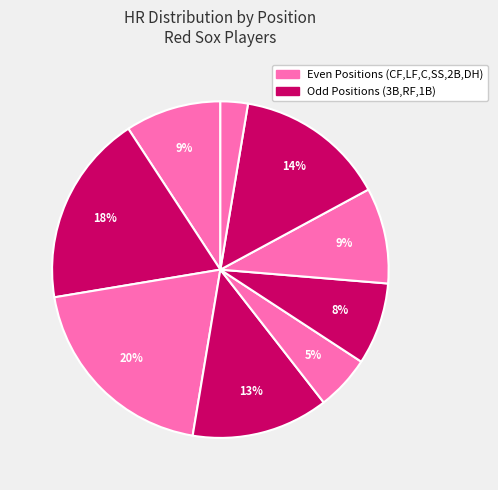

What is the largest slice in the pie chart?

LF